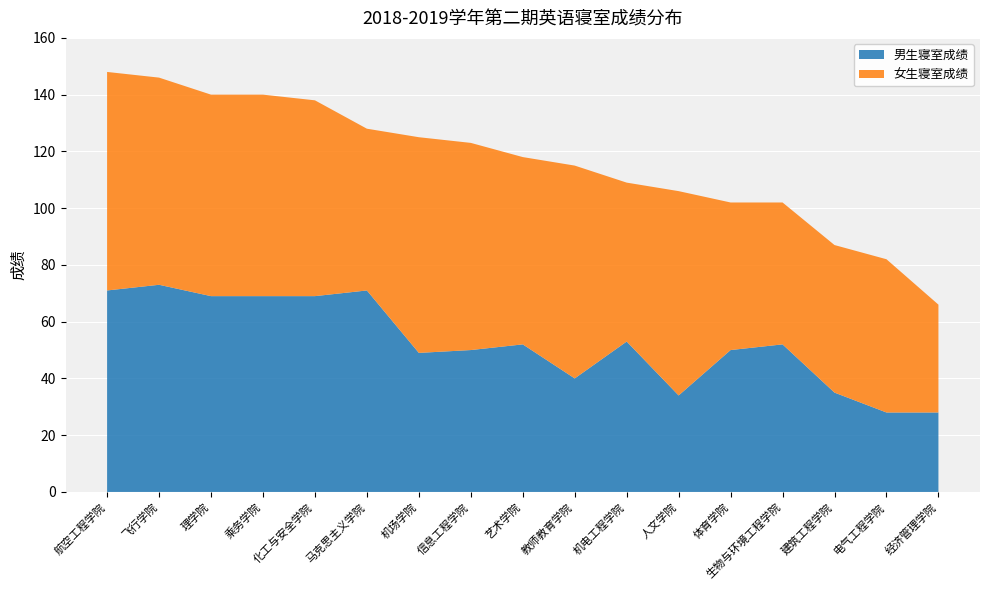

Reading left to right, extract all data points from this chart.

男生寝室成绩: 71	73	69	69	69	71	49	50	52	40	53	34	50	52	35	28	28
女生寝室成绩: 77	73	71	71	69	57	76	73	66	75	56	72	52	50	52	54	38